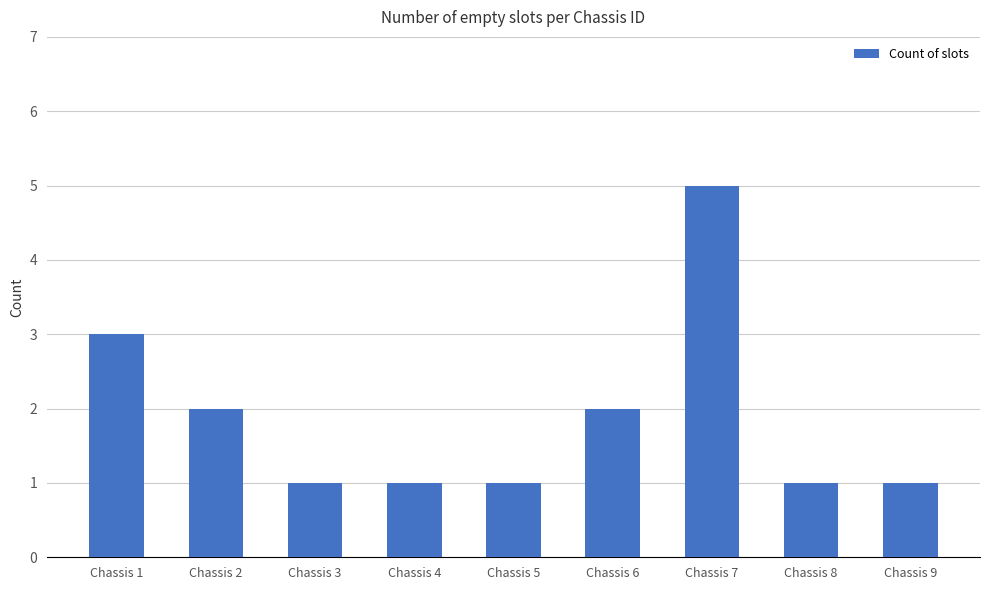

What is the approximate value at Chassis 3?

1